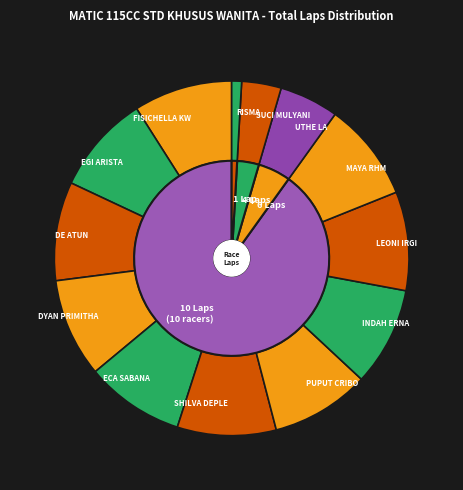

Does FISICHELLA KW account for over 50% of the chart?

No